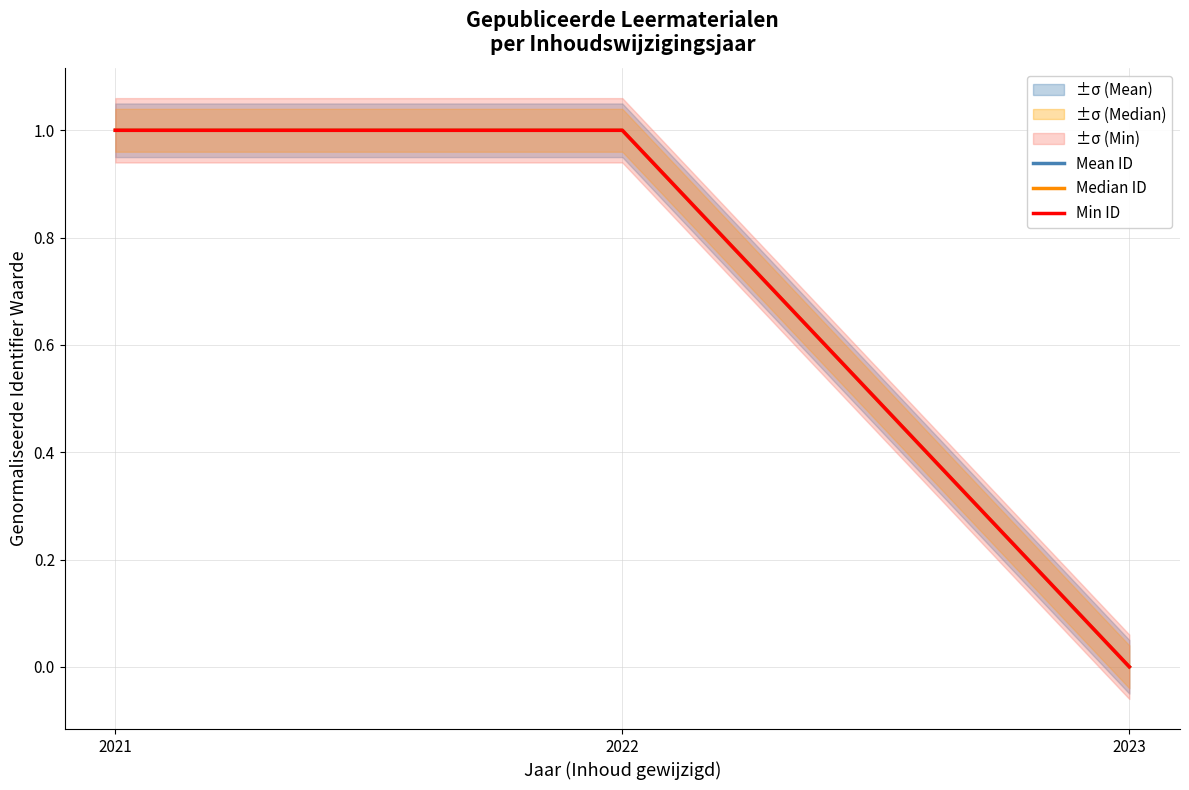

At how many categories does at least one series exceed 0?

2